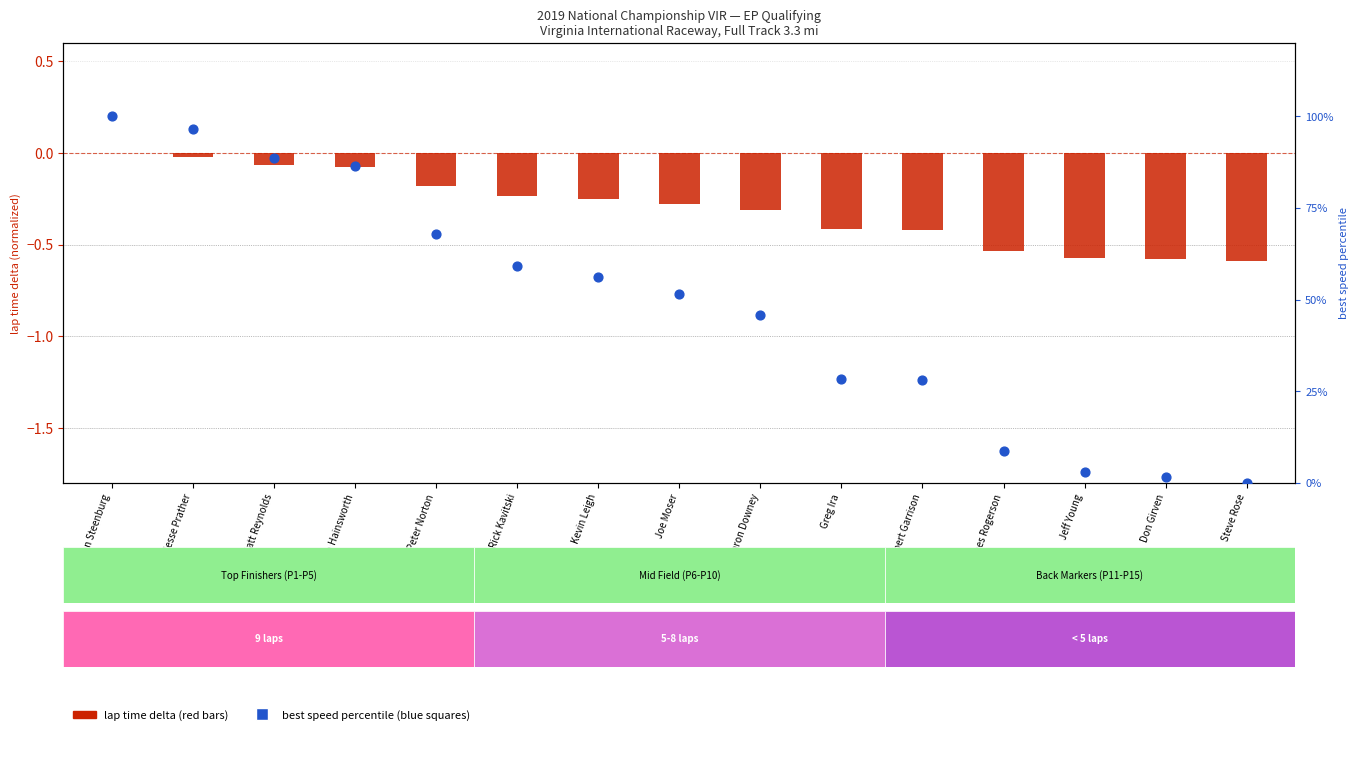

Which series contains the lowest Y value?

lap time delta